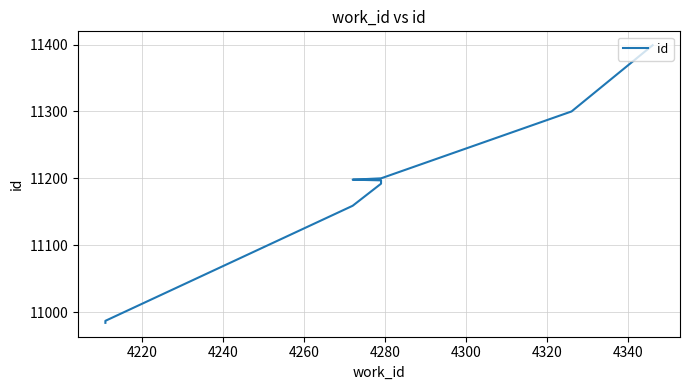

What is the difference between the maximum and minimum values?

415